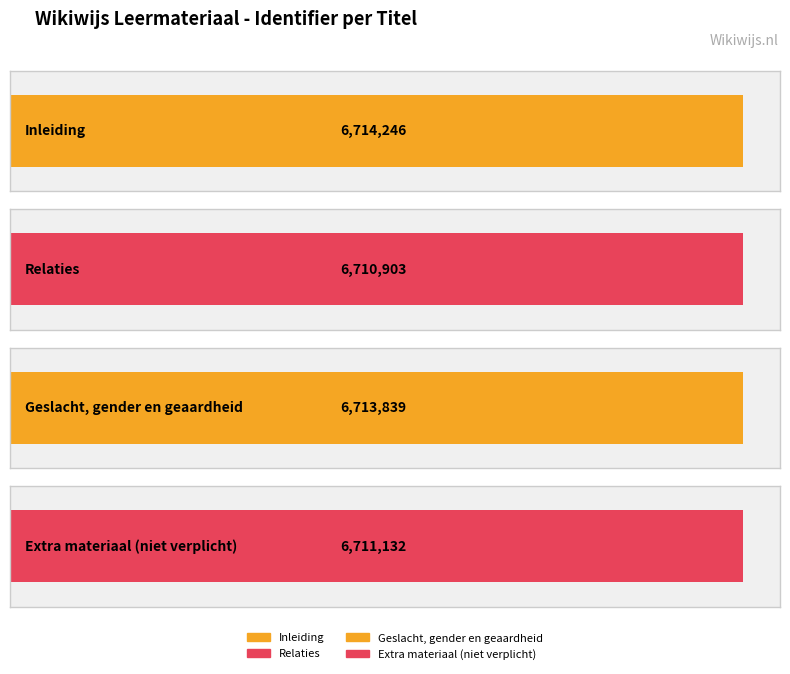

Between Relaties and Extra materiaal (niet verplicht), which is larger?

Extra materiaal (niet verplicht)